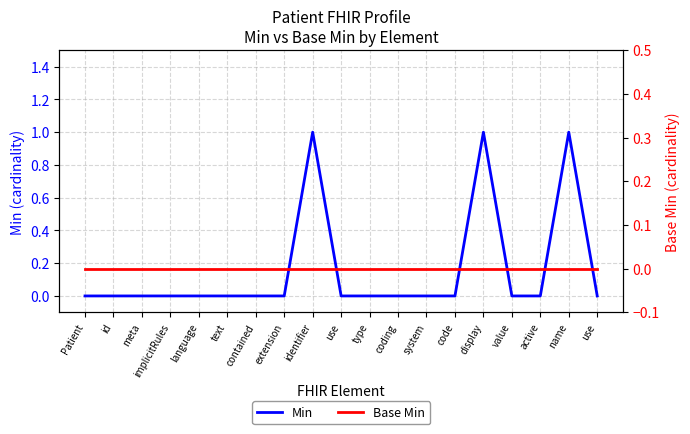

True or false: Min and Base Min intersect in this chart.

False